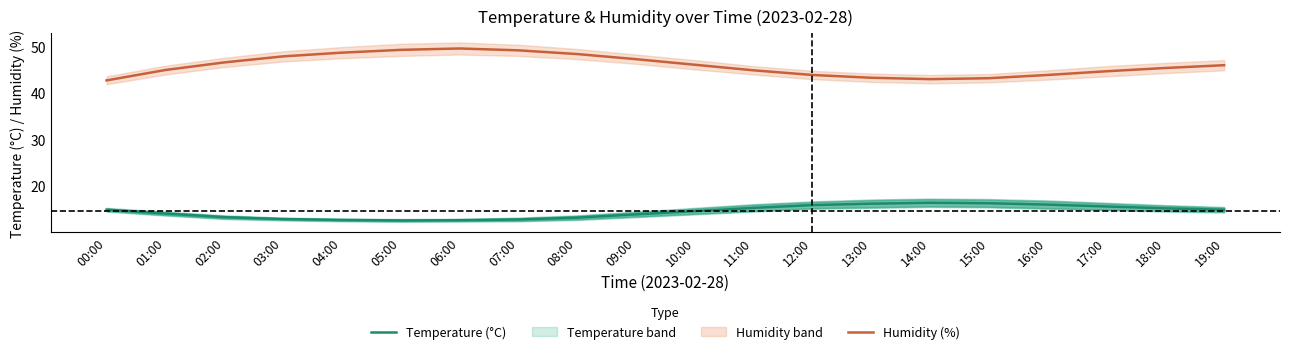

At which category is the sum across all series the highest?

06:00